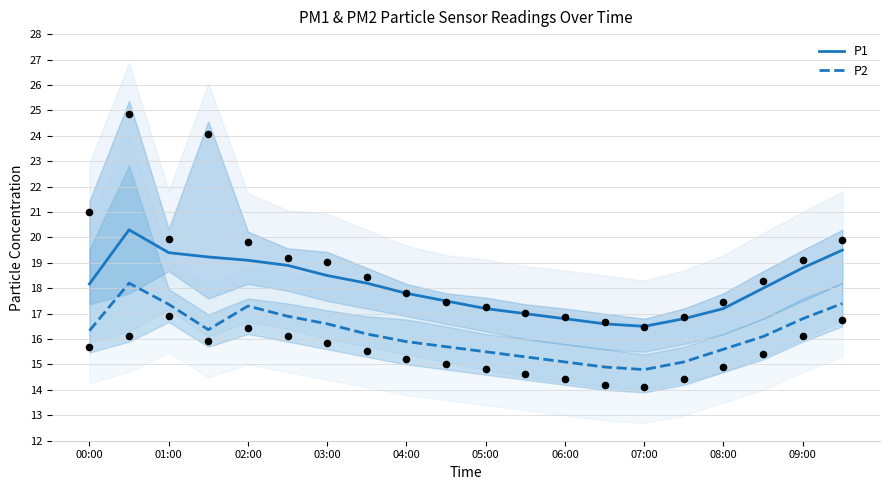

True or false: P2 and P1 intersect in this chart.

False